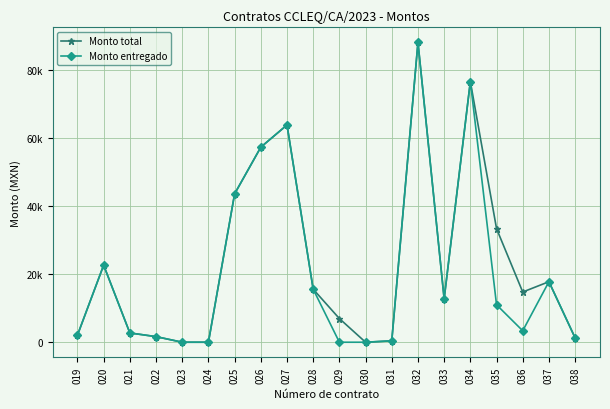

What is the value of the Monto total point at the 13th from the left?

411.6